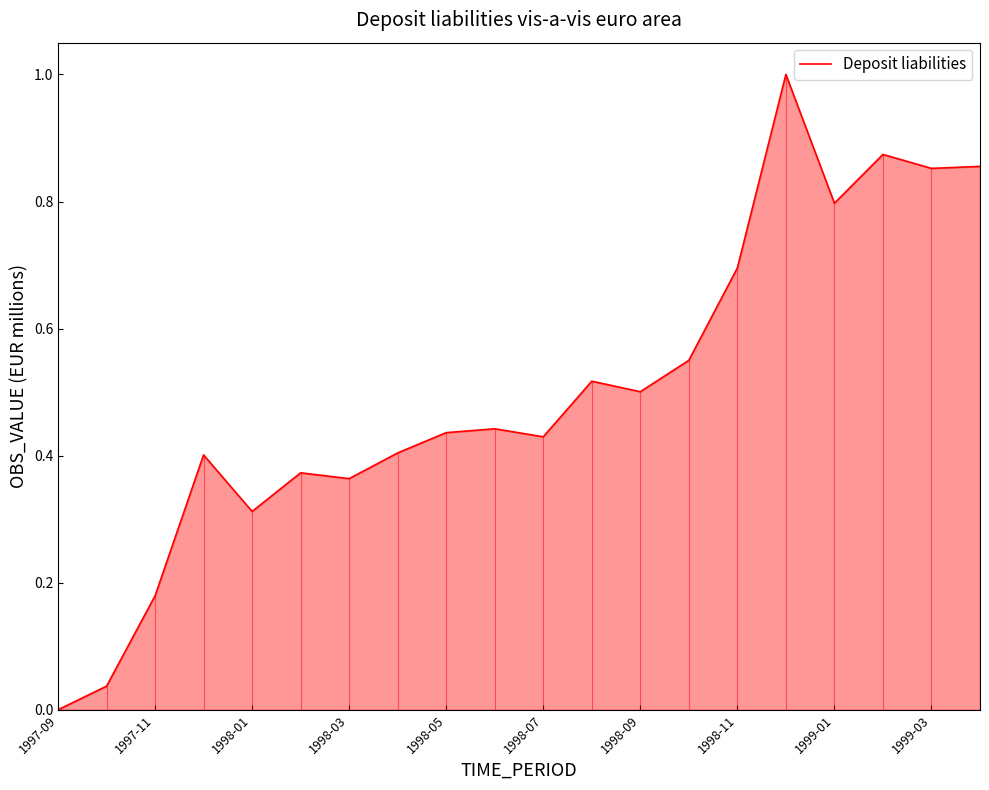

What is the maximum value shown in the chart?

1.0